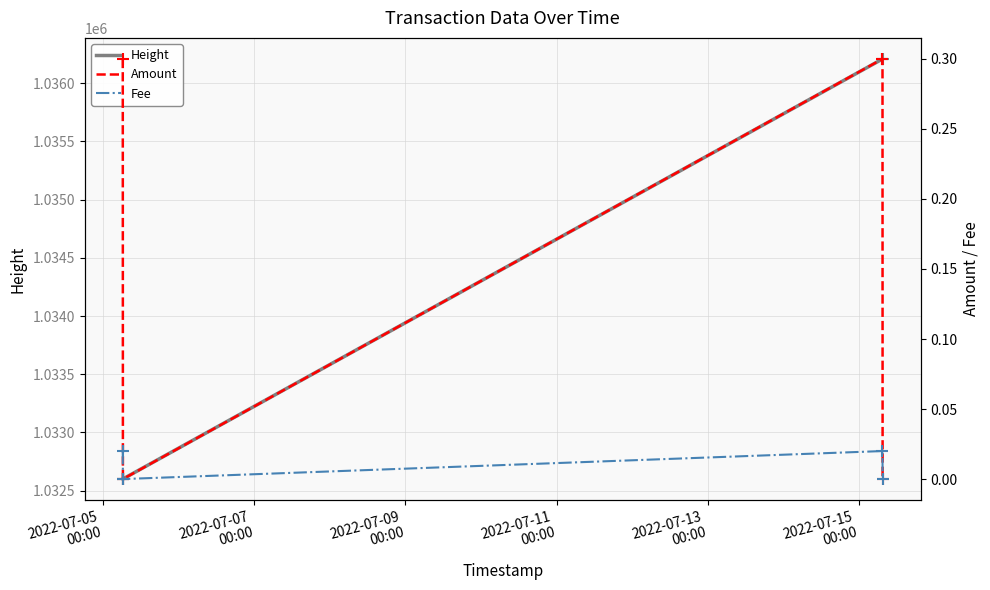

At how many categories does at least one series exceed 755454?

4